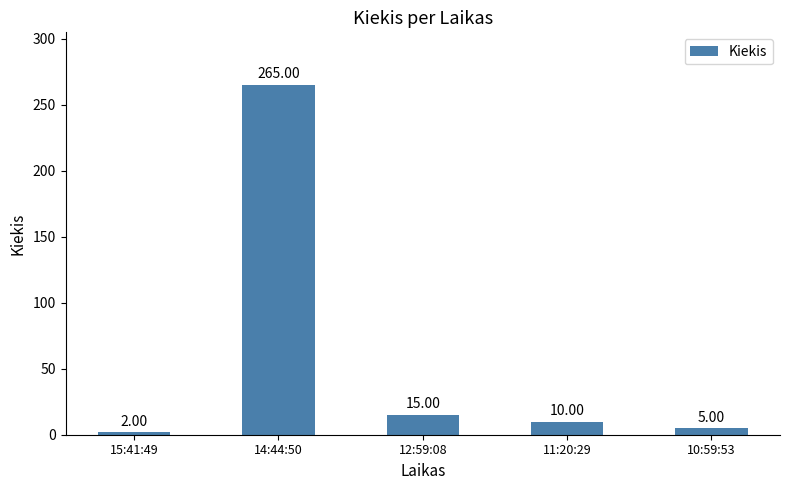

What is the sum of all values?

297